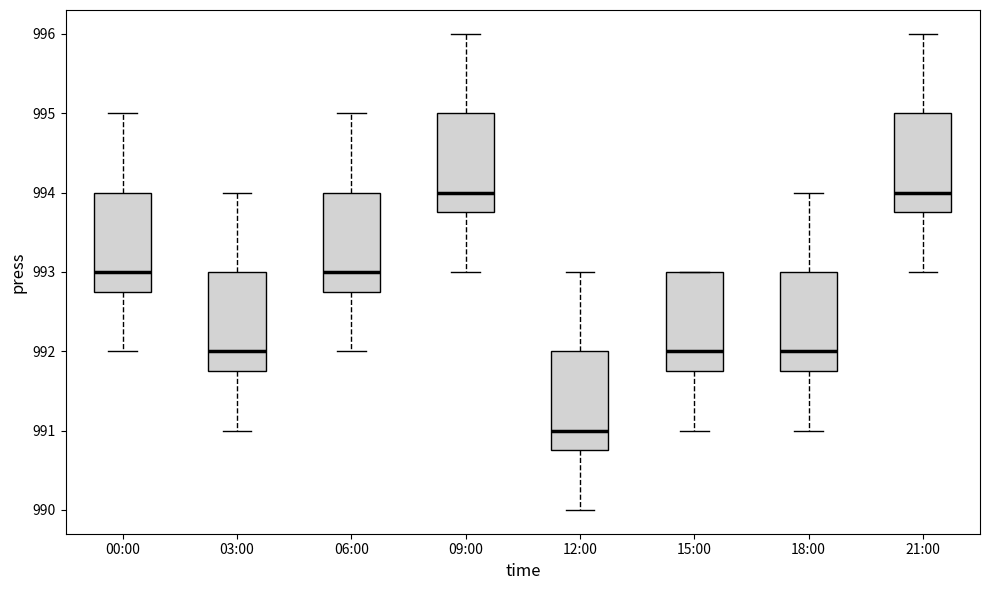

Reading left to right, read every box against the y-axis: the position of its median line, the range the box covers, and the ends of its whiskers. The values are not printed on the chart, so give them approximately, as read against the axis.

00:00: median 993.0, box 992.8 to 994.0, whiskers 992.0 to 995.0
03:00: median 992.0, box 991.8 to 993.0, whiskers 991.0 to 994.0
06:00: median 993.0, box 992.8 to 994.0, whiskers 992.0 to 995.0
09:00: median 994.0, box 993.8 to 995.0, whiskers 993.0 to 996.0
12:00: median 991.0, box 990.8 to 992.0, whiskers 990.0 to 993.0
15:00: median 992.0, box 991.8 to 993.0, whiskers 991.0 to 993.0
18:00: median 992.0, box 991.8 to 993.0, whiskers 991.0 to 994.0
21:00: median 994.0, box 993.8 to 995.0, whiskers 993.0 to 996.0